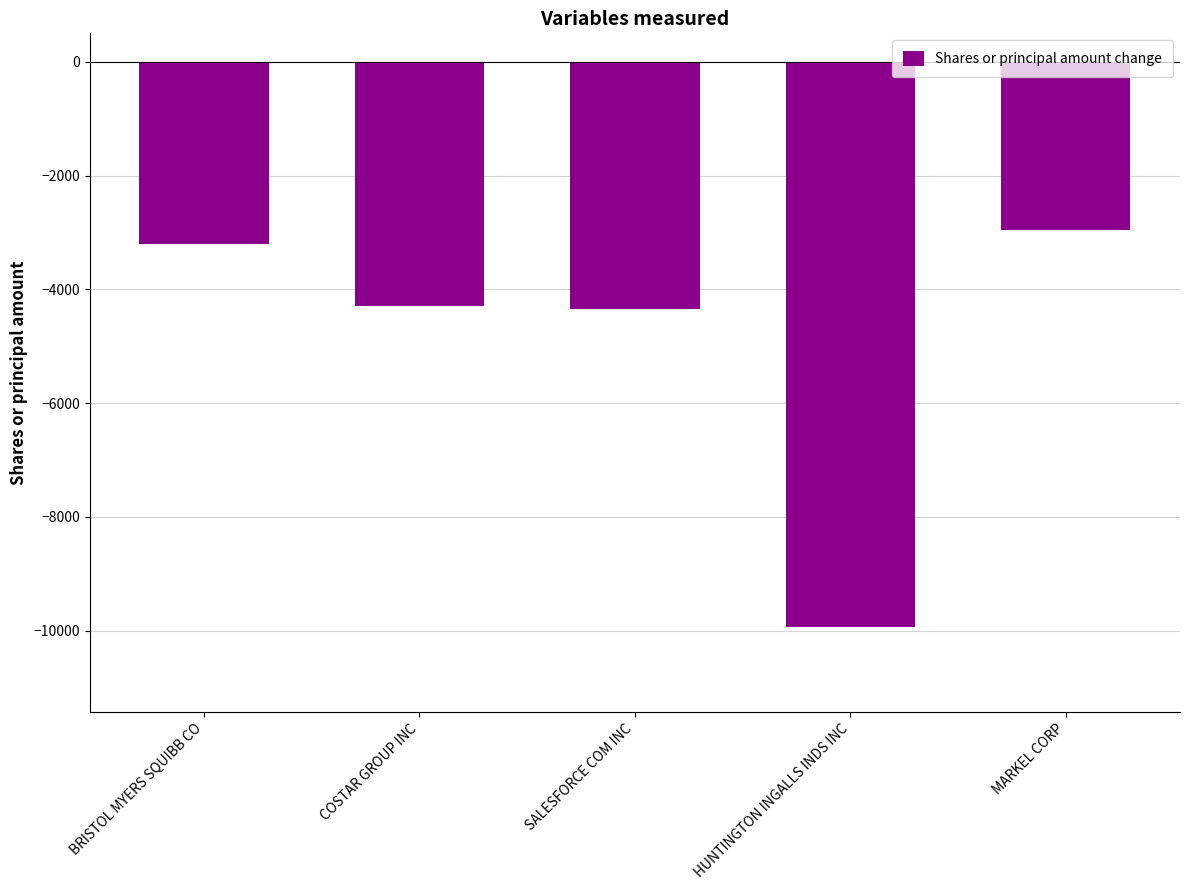

What is the label of the 4th bar from the right?

COSTAR GROUP INC